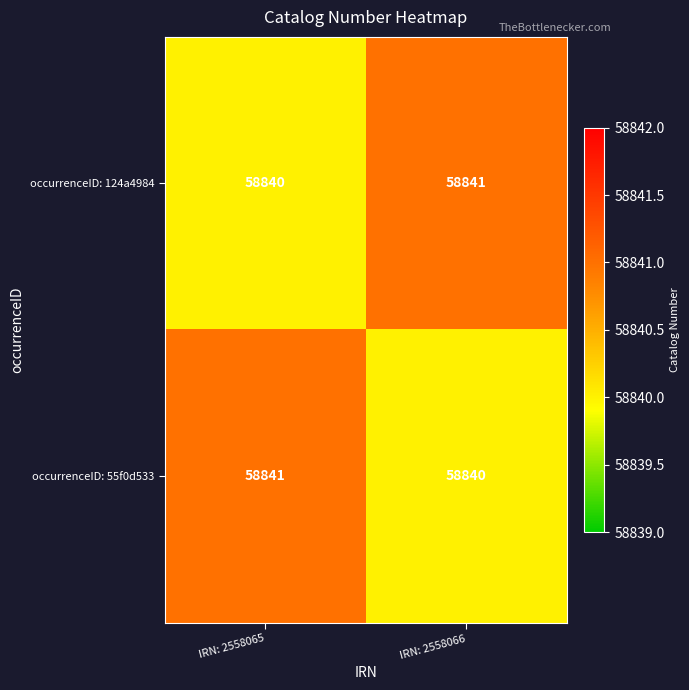

Reading left to right, list all the values displayed in this chart.

occurrenceID: 124a4984: 58840	58841
occurrenceID: 55f0d533: 58841	58840